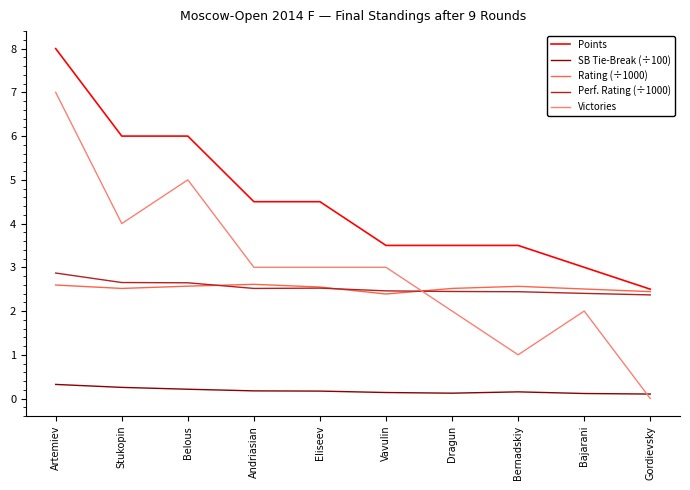

True or false: Perf. Rating (÷1000) and SB Tie-Break (÷100) cross at least once.

False